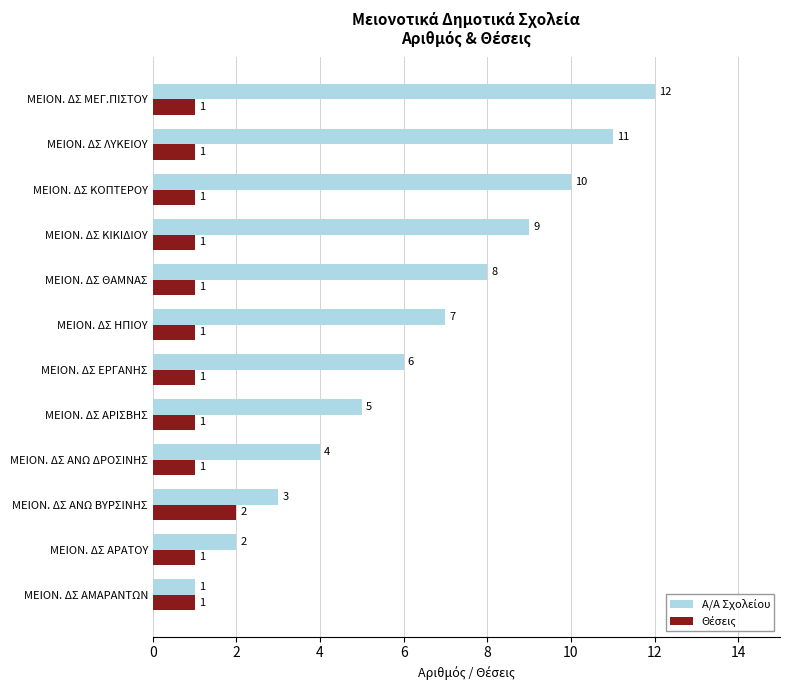

What is the greatest value displayed?

12